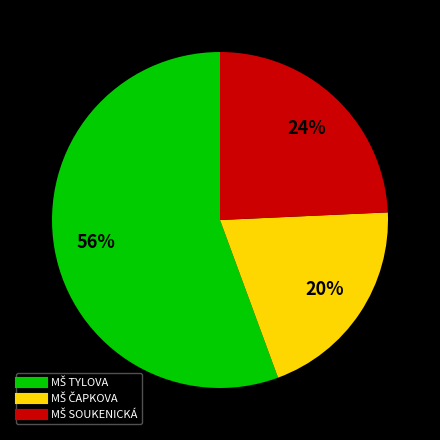

Is there a majority slice in this chart?

Yes